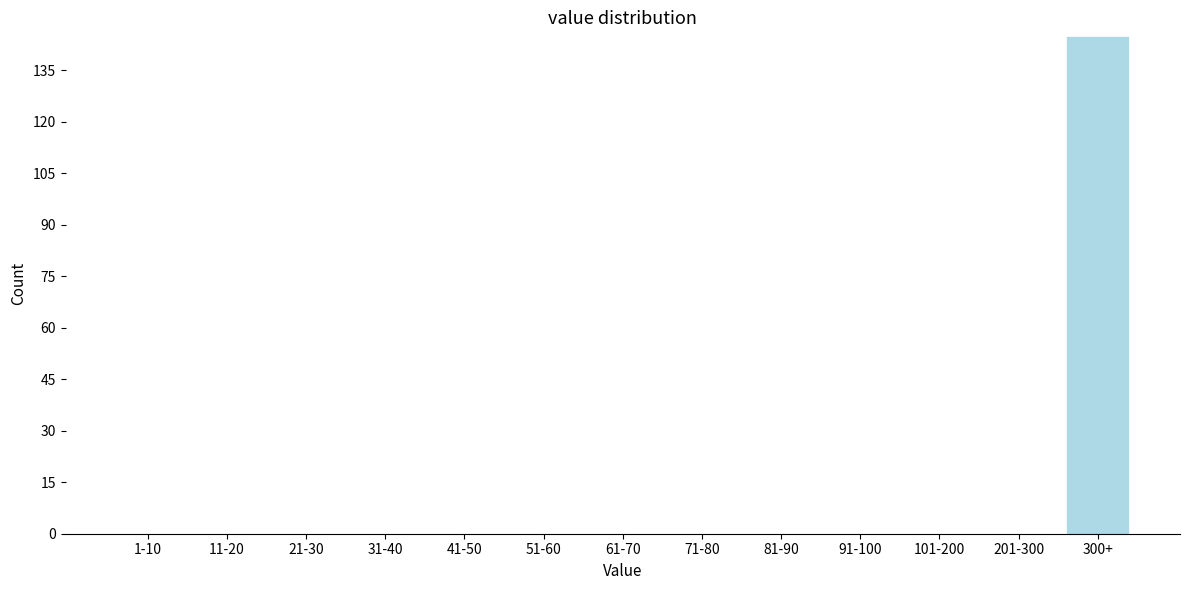

Reading right to left, transcribe all the data shown in this chart.

300+=145	201-300=0	101-200=0	91-100=0	81-90=0	71-80=0	61-70=0	51-60=0	41-50=0	31-40=0	21-30=0	11-20=0	1-10=0